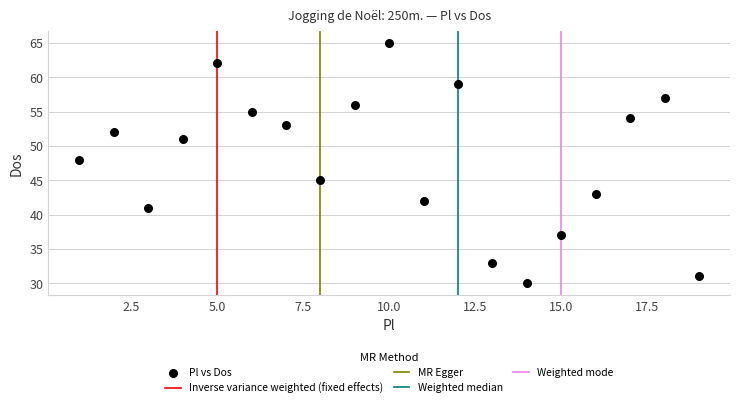

What is the range of X values (max minus min)?

18